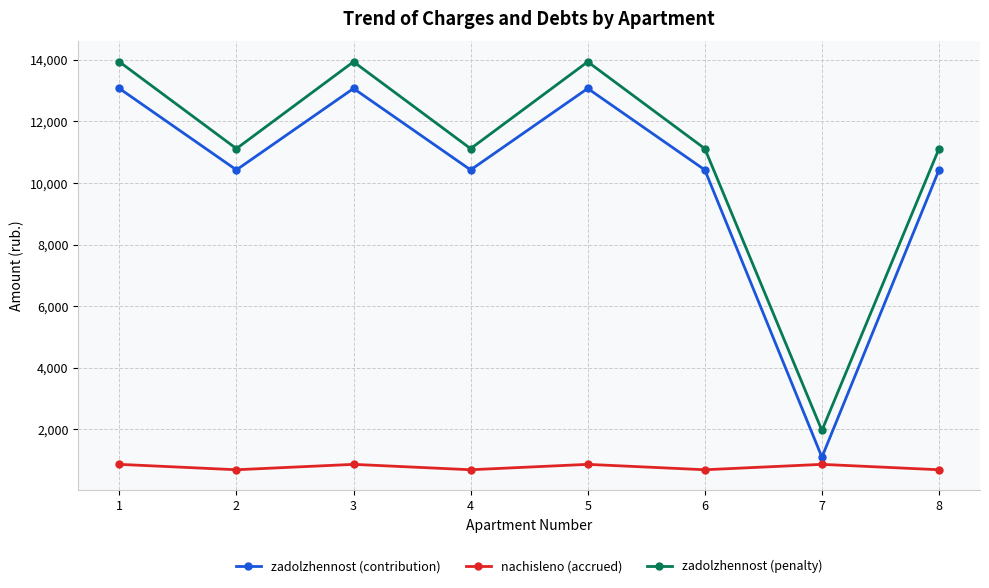

Which series changed the most between 3 and 6?

zadolzhennost (penalty)